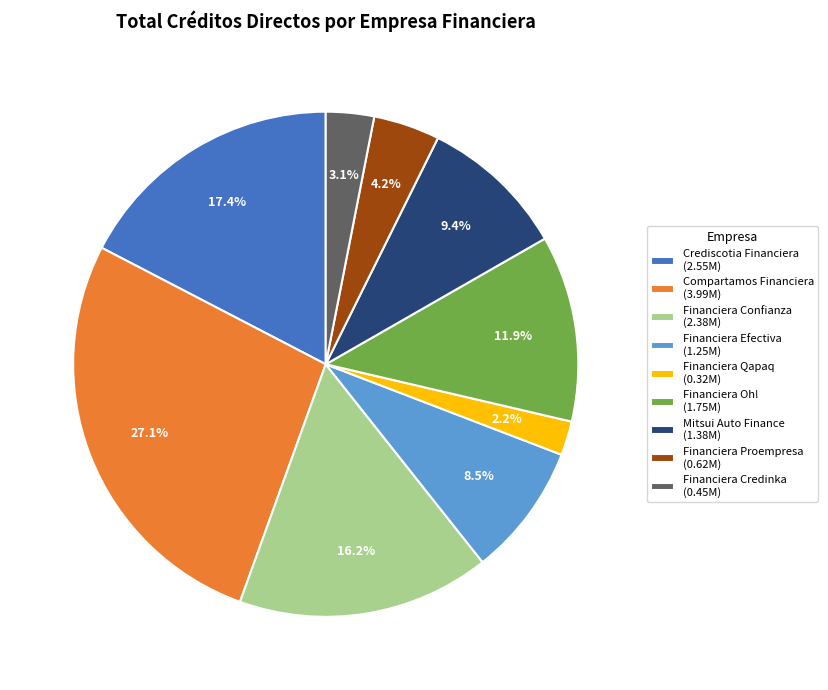

What is the ratio of the value at Financiera Confianza to the value at Financiera Credinka?

5.2